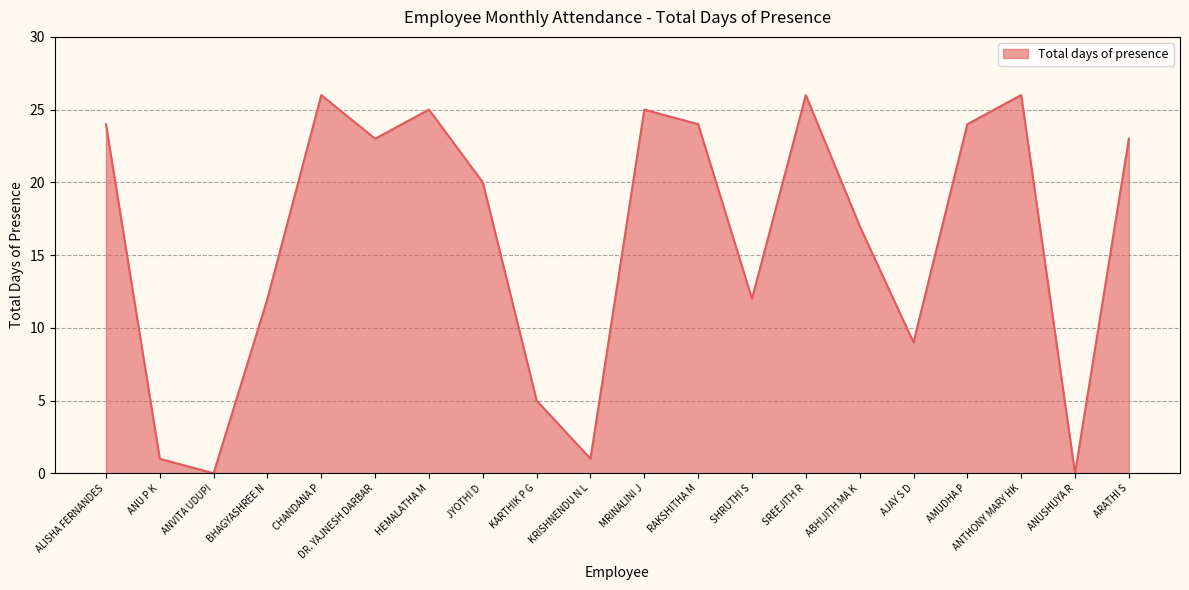

What is the difference between the values at BHAGYASHREE N and ABHIJITH MA K?

5